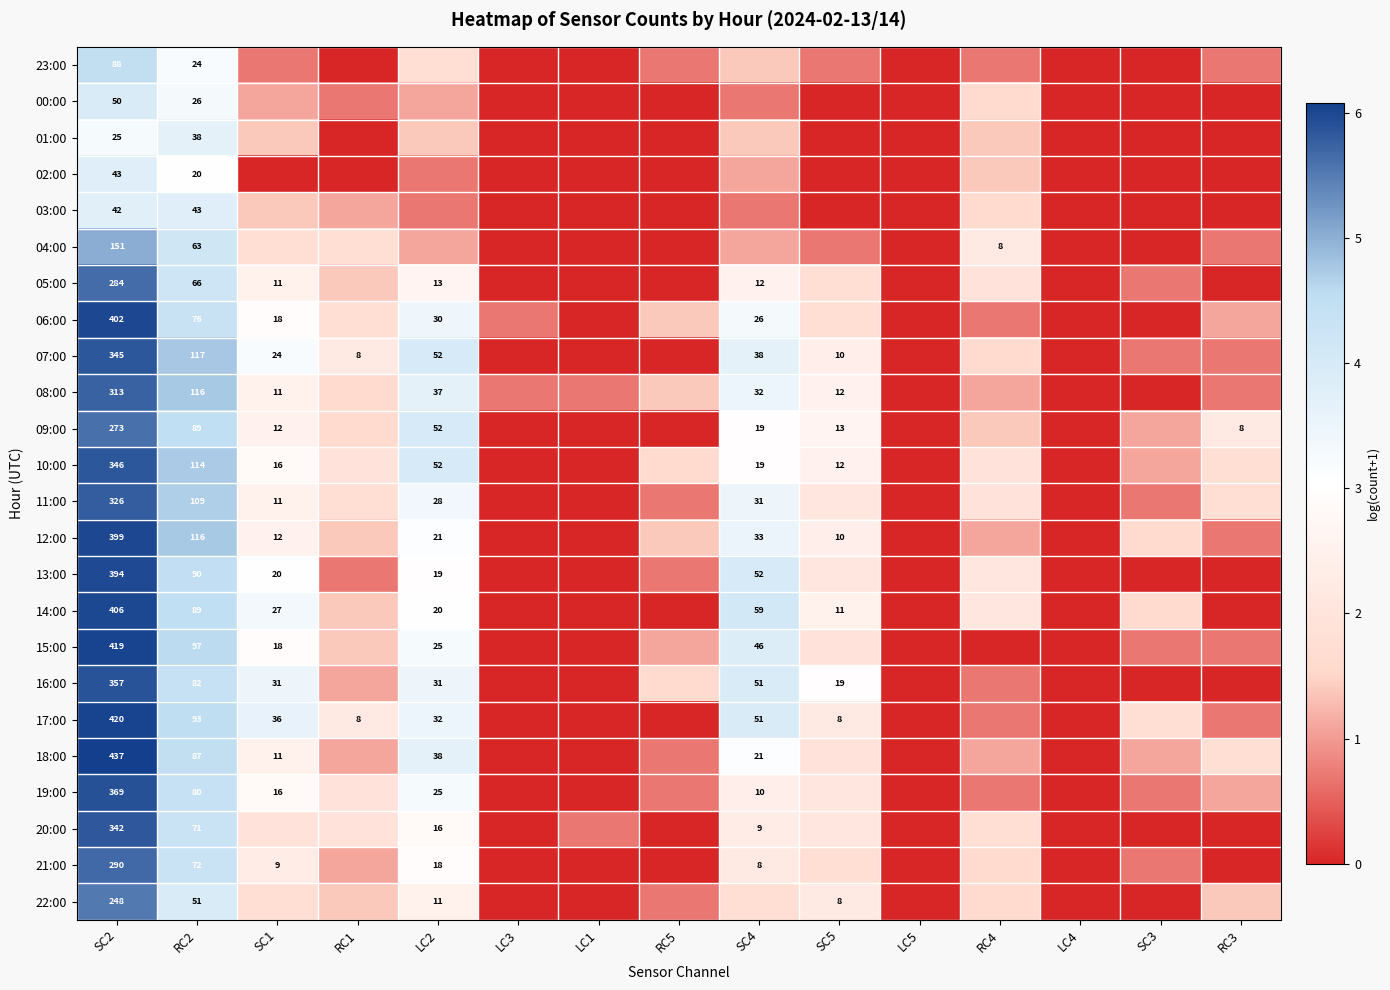

What is the difference between the maximum and minimum values in the 13:00 series?

6.0